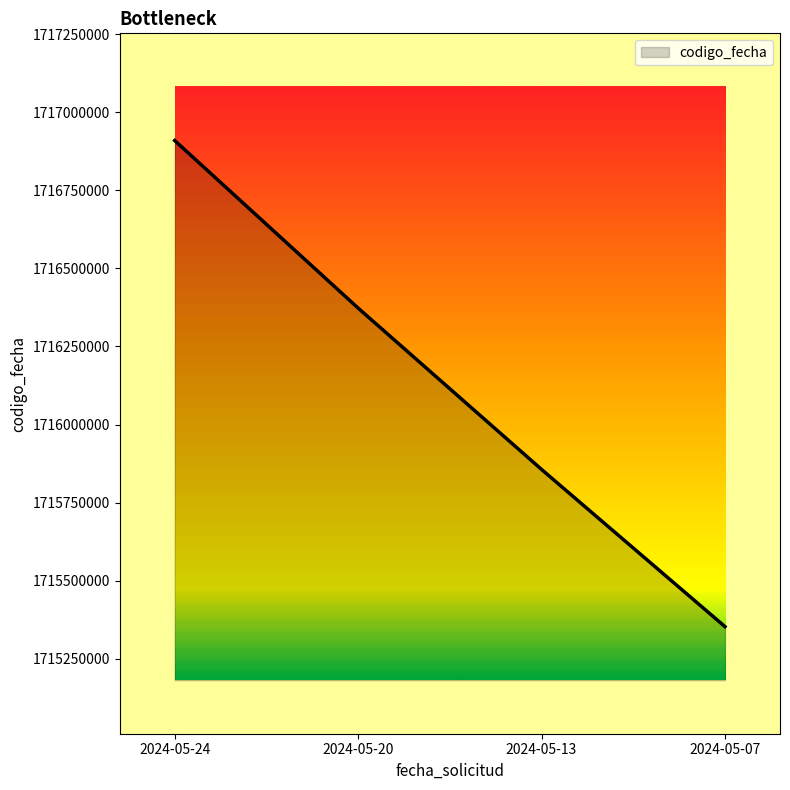

Rank the categories by value from highest to lowest.

2024-05-24, 2024-05-20, 2024-05-13, 2024-05-07